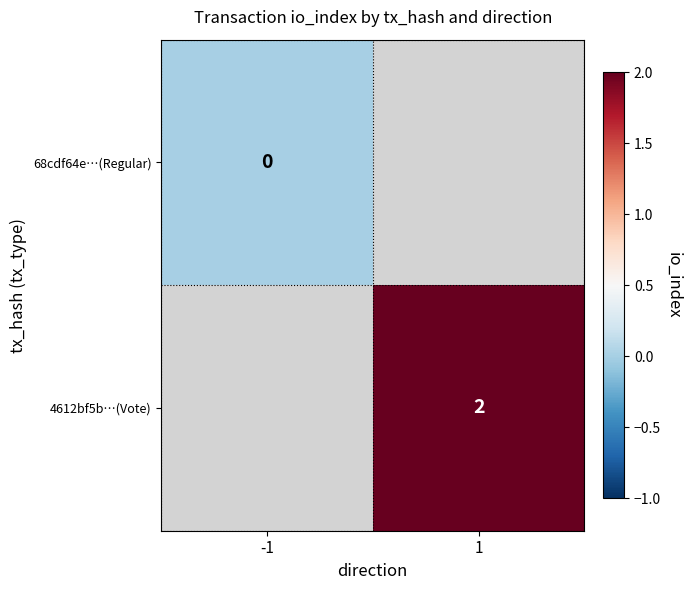

The value of 4612bf5b…(Vote) at 1 is 2. True or false?

True